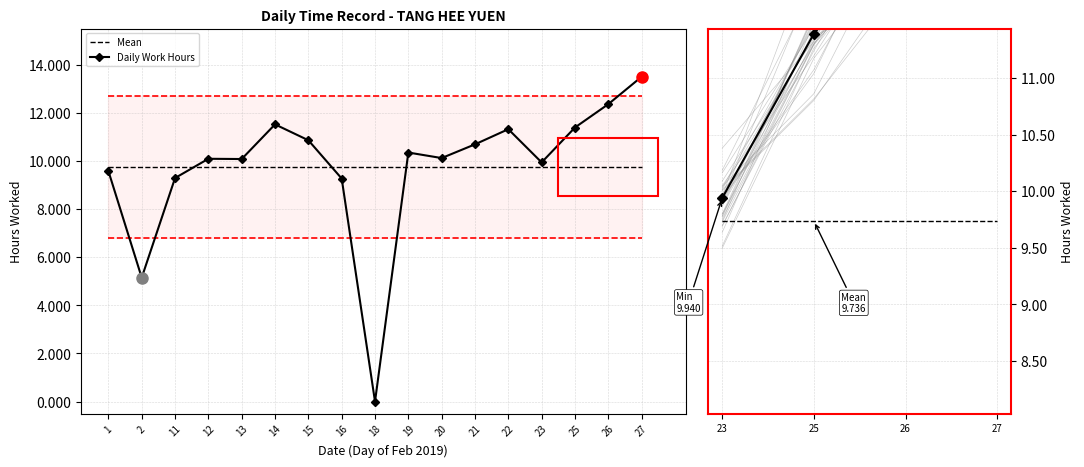

Rank the categories by value from highest to lowest.

27, 26, 14, 25, 22, 15, 21, 19, 20, 12, 13, 23, 1, 11, 16, 2, 18